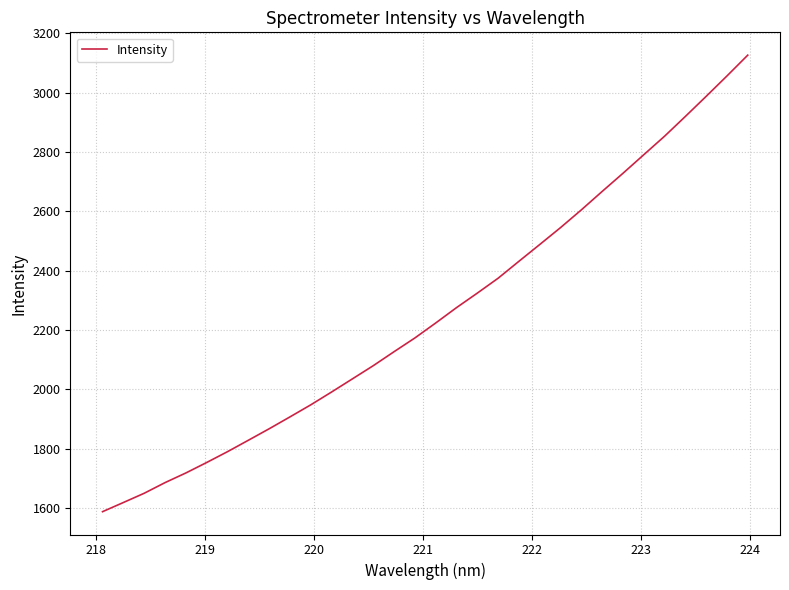

Is this an area chart (filled region under the line)?

No